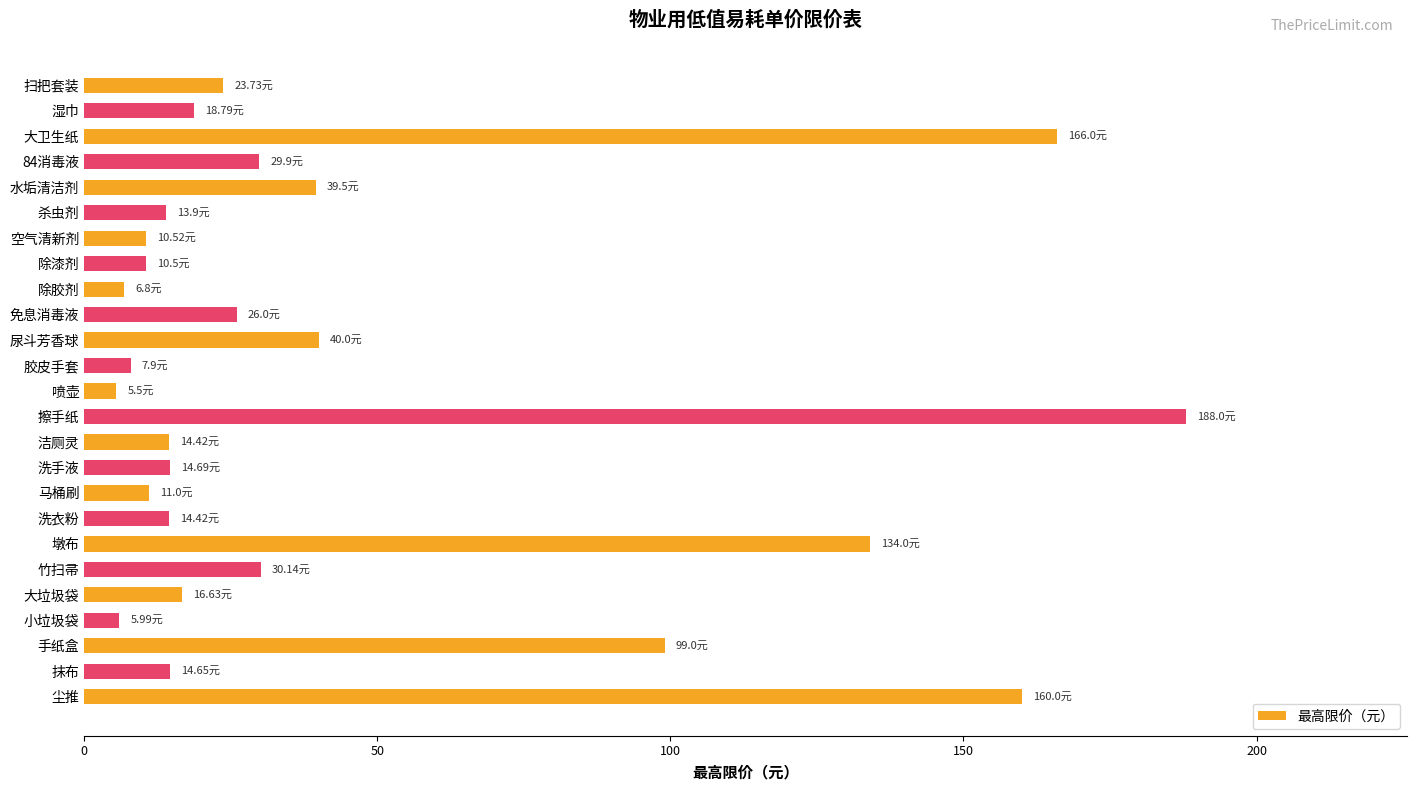

Are the bars grouped side by side (vs. stacked)?

No